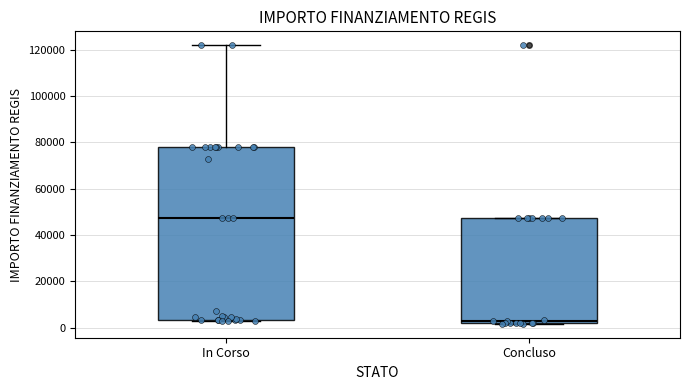

Where is the lower edge of the box for In Corso on the y-axis? The values are not printed on the chart, so give them approximately, as read against the axis.

4000